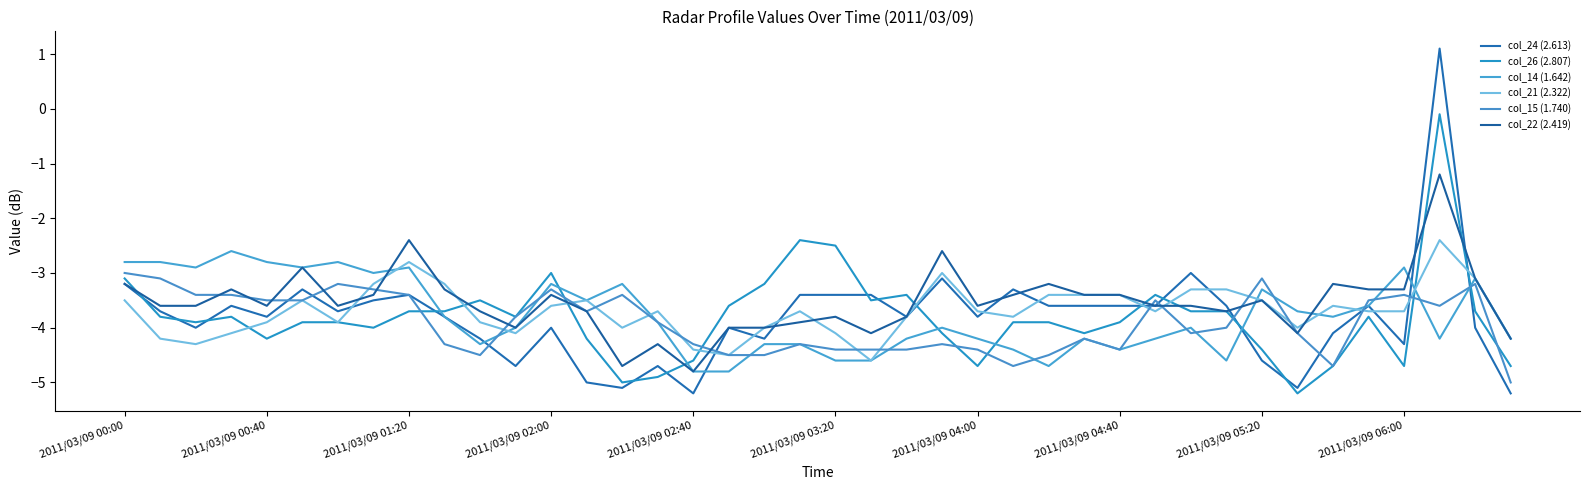

Does the chart have visible grid lines?

No